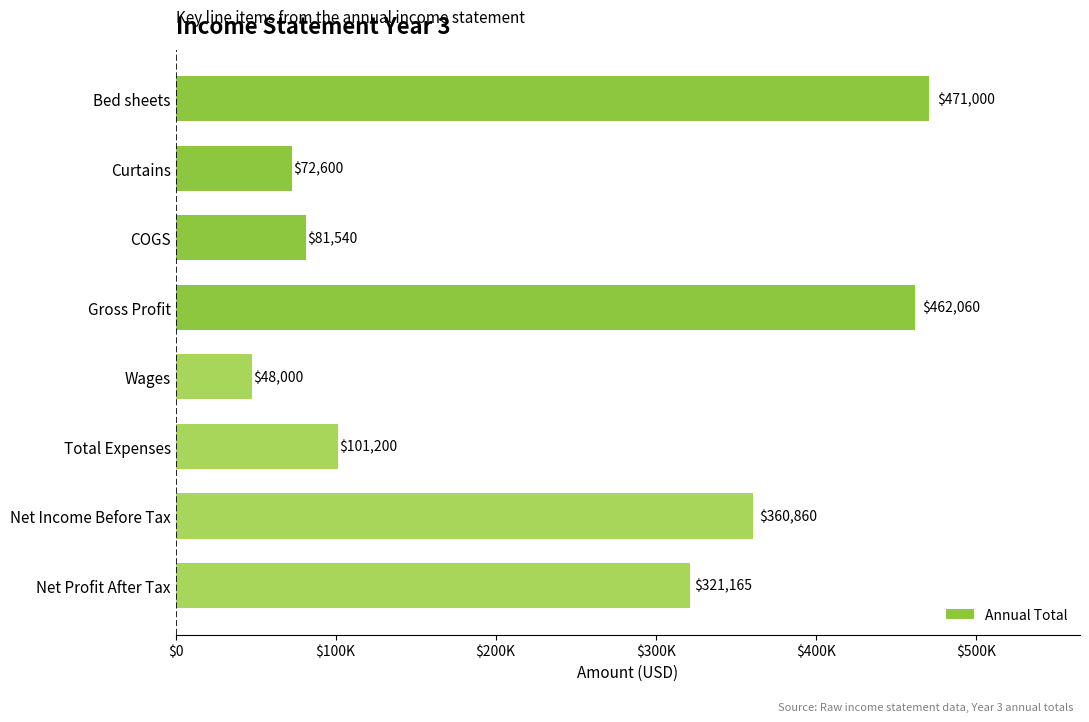

Are the bars horizontal?

Yes